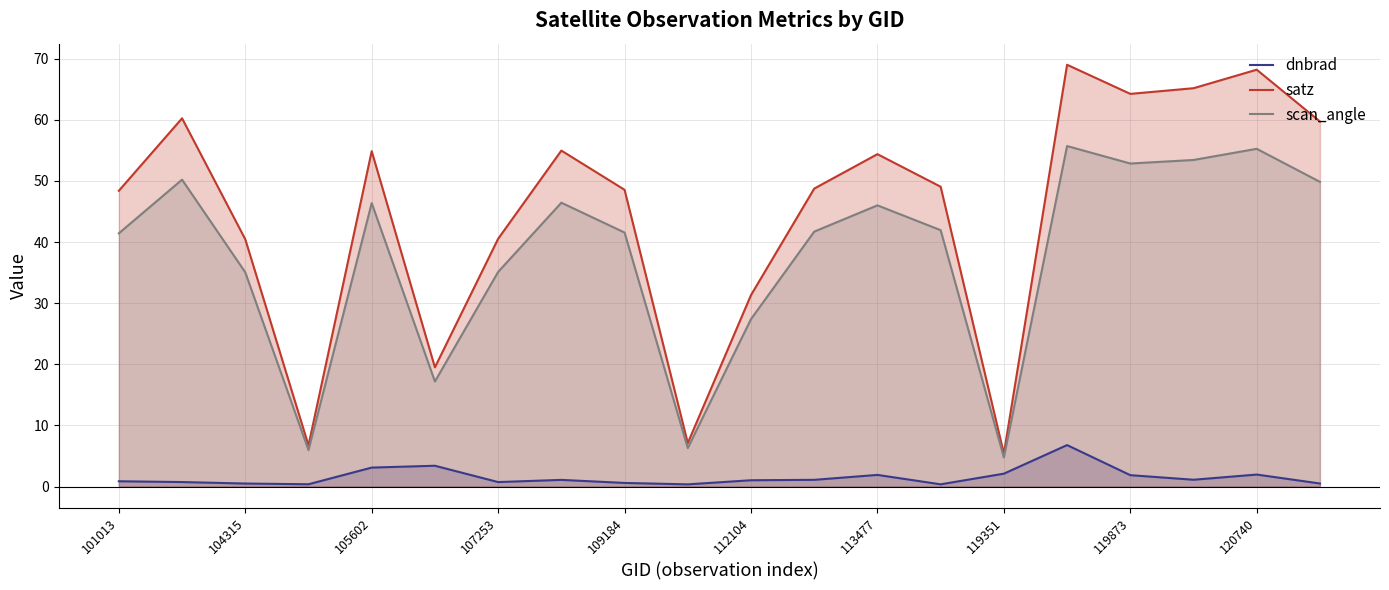

The dnbrad series shows 0.5 at 104315. True or false?

True